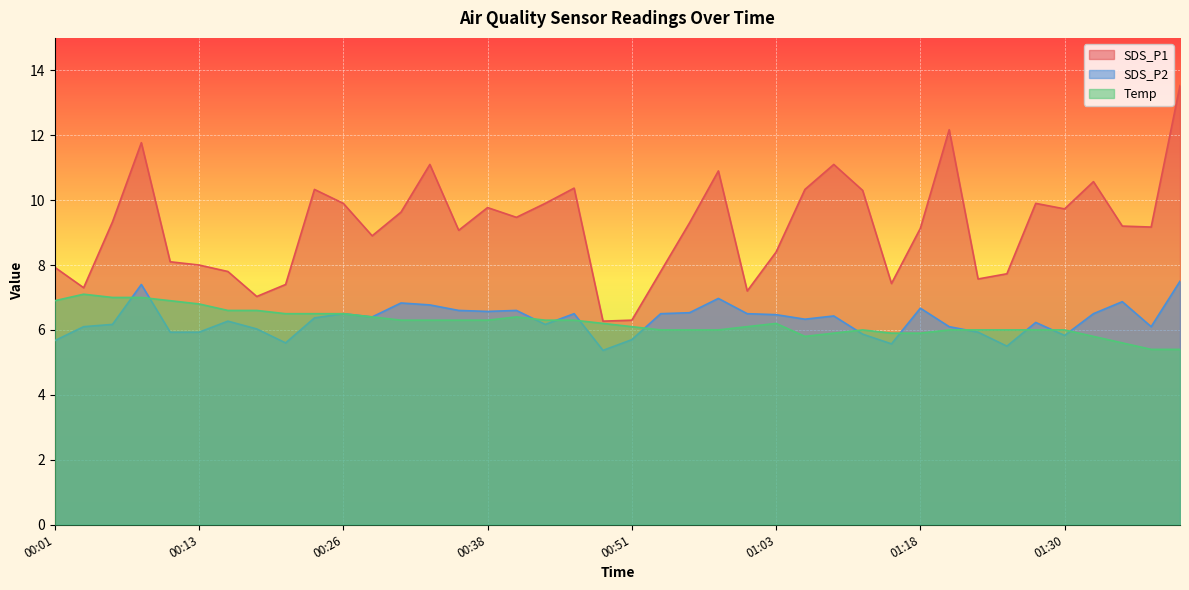

How many lines are shown in the chart?

3